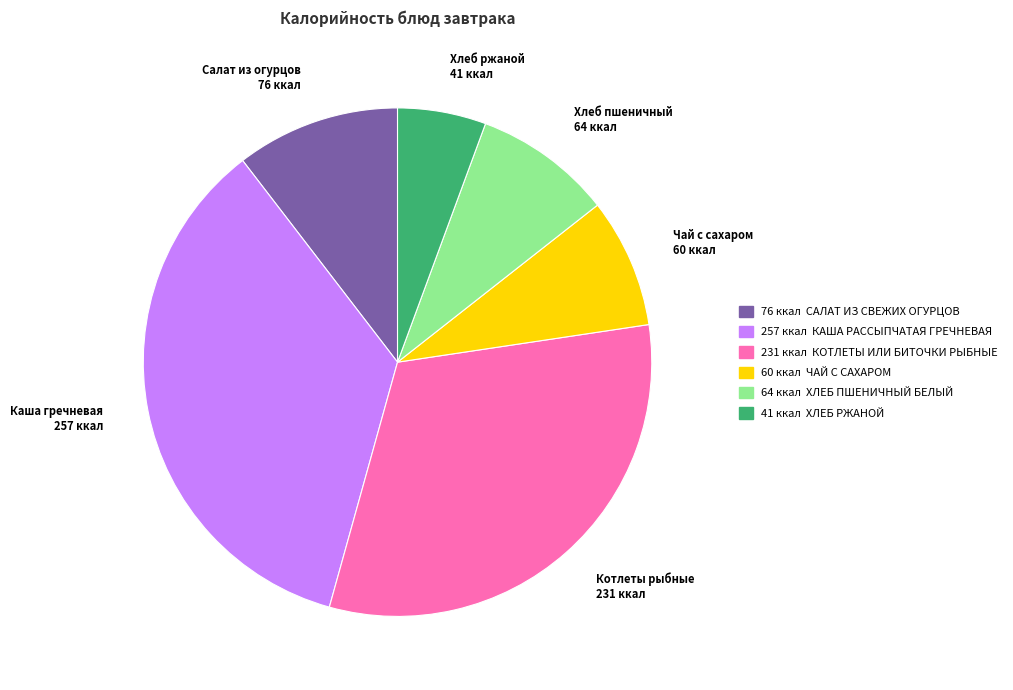

The Котлеты рыбные 231 ккал slice represents 39% of the pie. True or false?

False